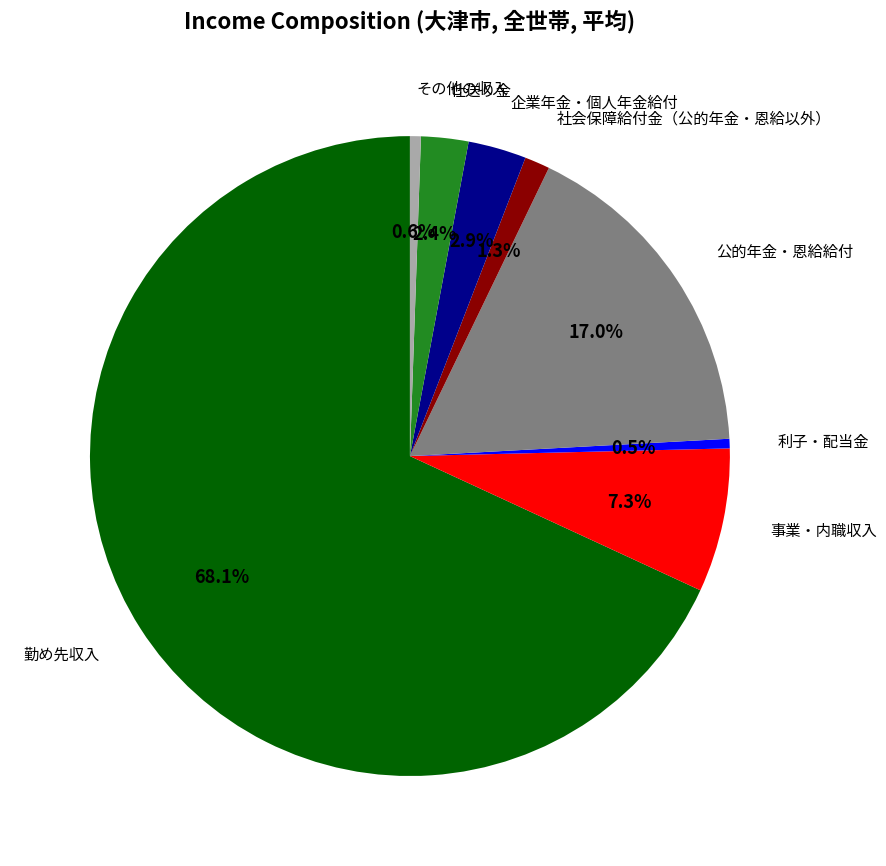

Is there a majority slice in this chart?

Yes